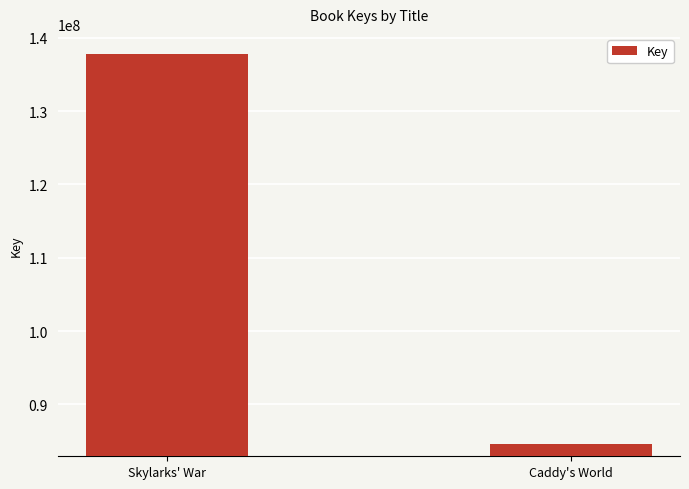

How many values are below 137783576?

1